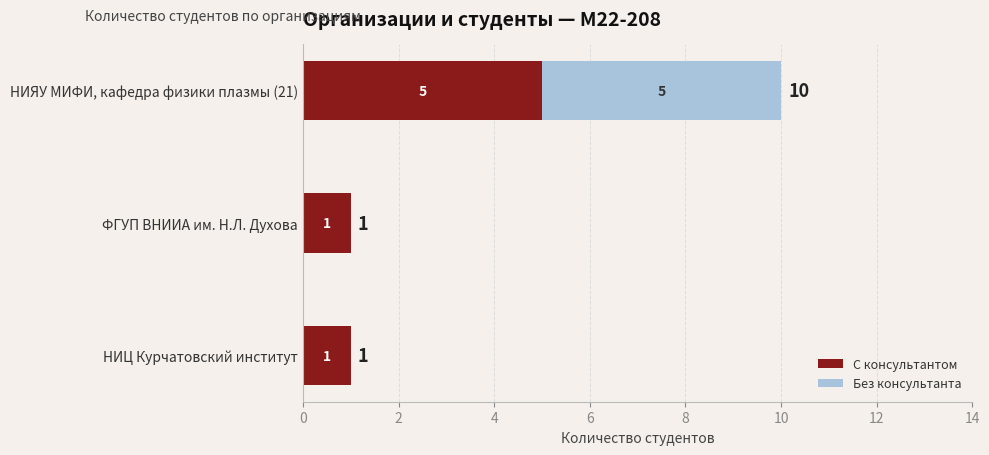

At which category is the sum across all series the highest?

НИЯУ МИФИ, кафедра физики плазмы (21)